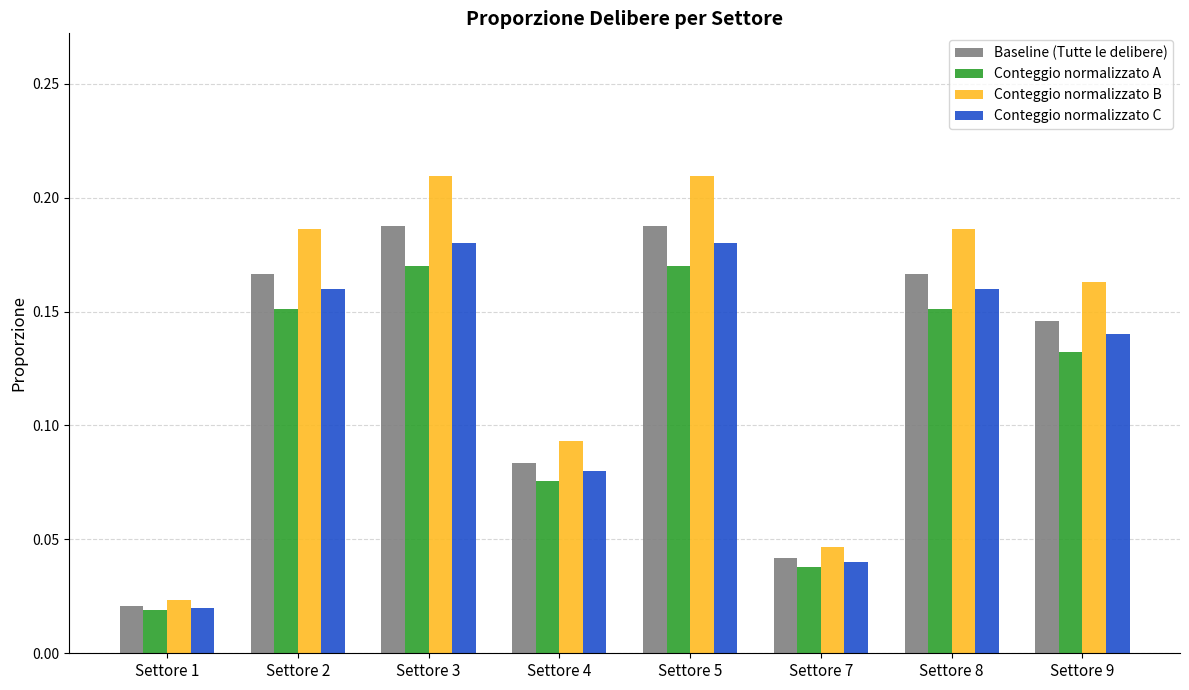

Which series has the largest range (max minus min)?

Conteggio normalizzato B